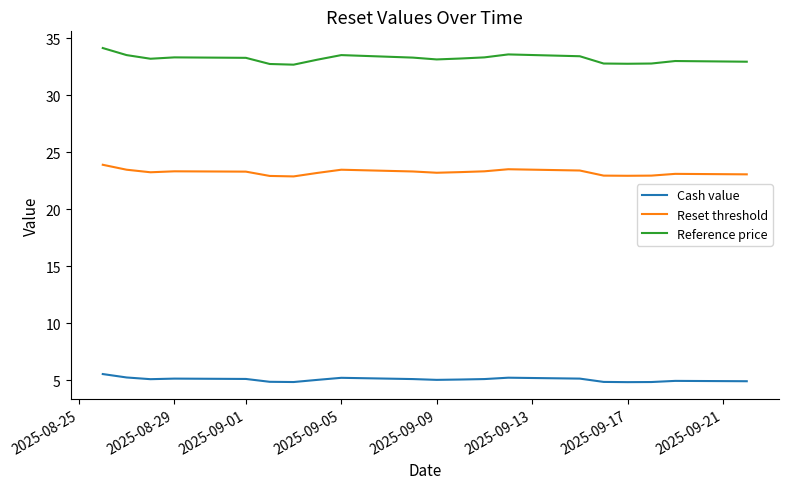

True or false: Reset threshold and Reference price cross at least once.

False